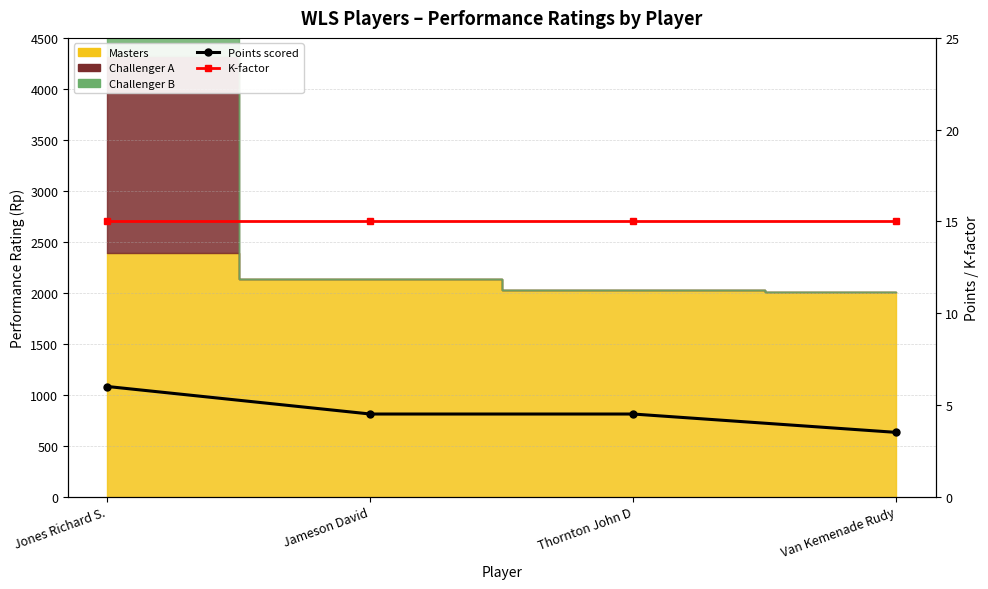

Is the value of Points scored at Thornton John D greater than the value of K-factor at Thornton John D?

No